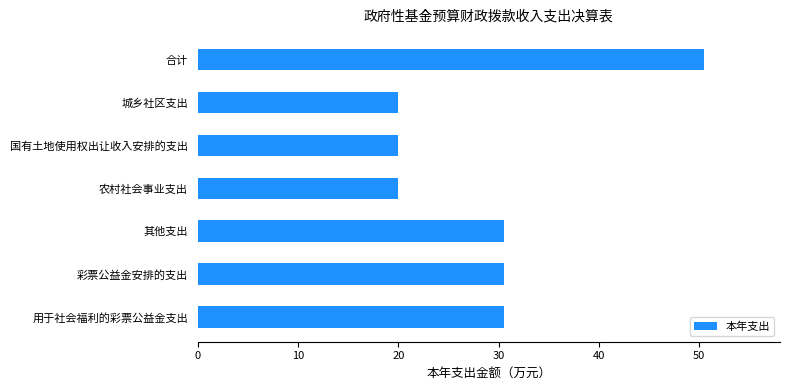

Approximately how many times larger is the value at 合计 compared to 城乡社区支出?

2.5